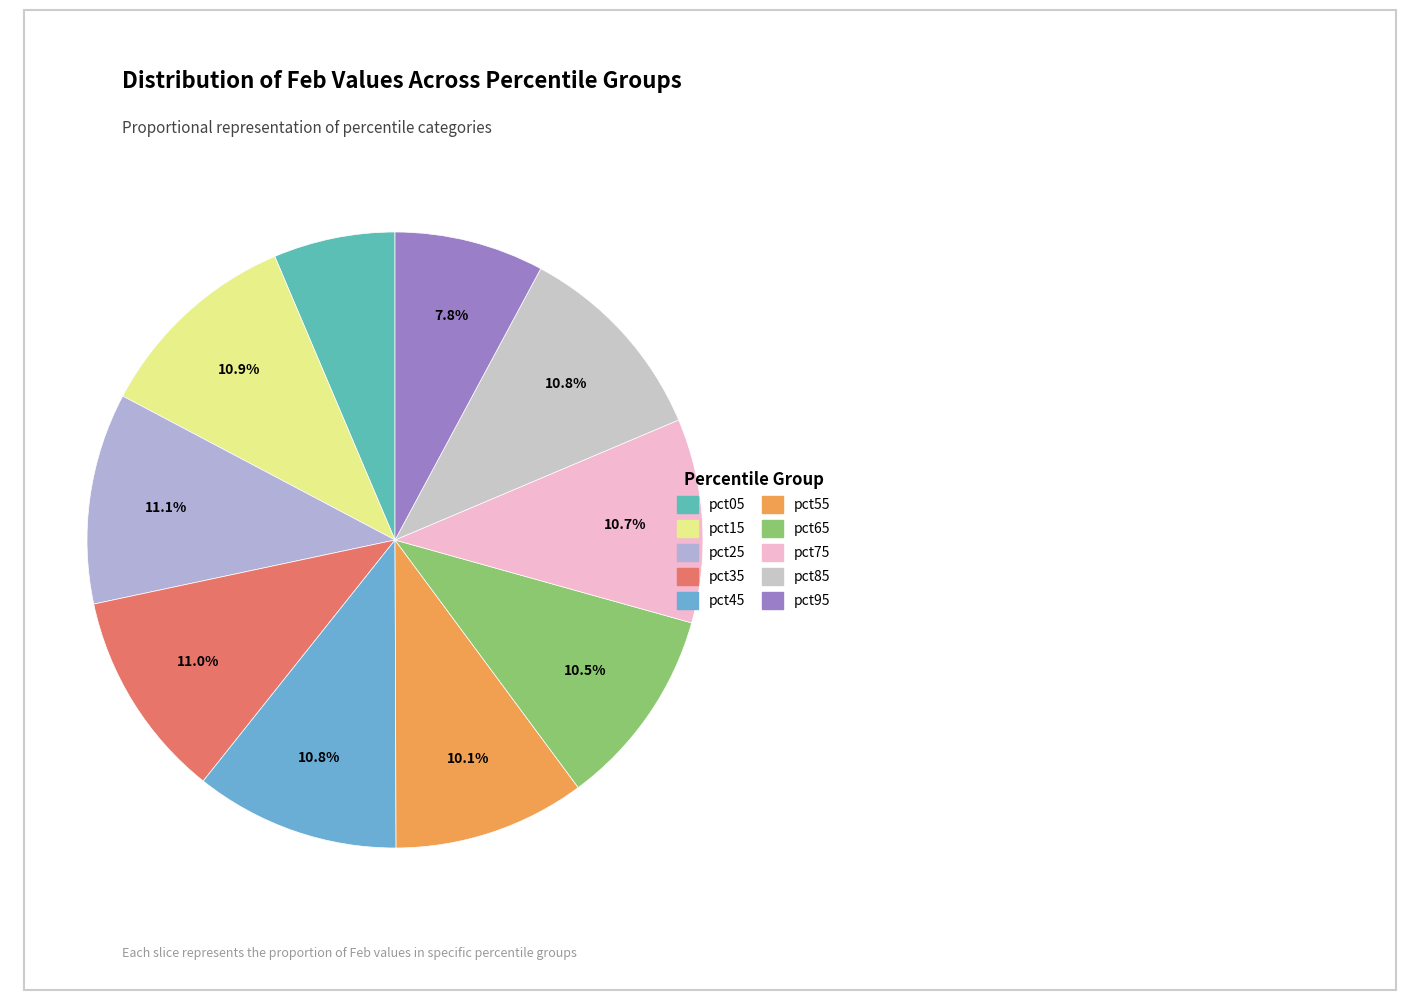

Is pct75 the majority of the pie?

No